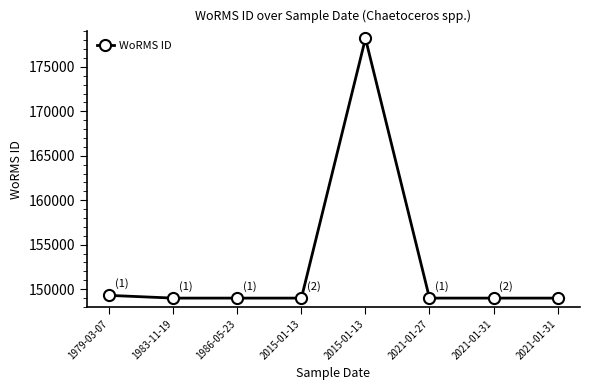

Which label corresponds to the smallest value in the chart?

1983-11-19